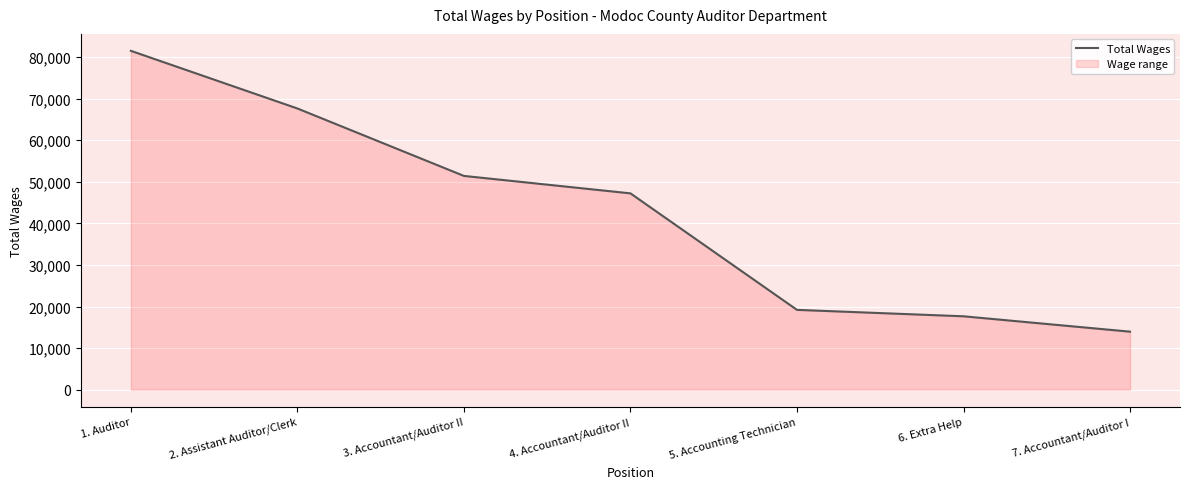

Rank the categories by value from highest to lowest.

1. Auditor, 2. Assistant Auditor/Clerk, 3. Accountant/Auditor II, 4. Accountant/Auditor II, 5. Accounting Technician, 6. Extra Help, 7. Accountant/Auditor I